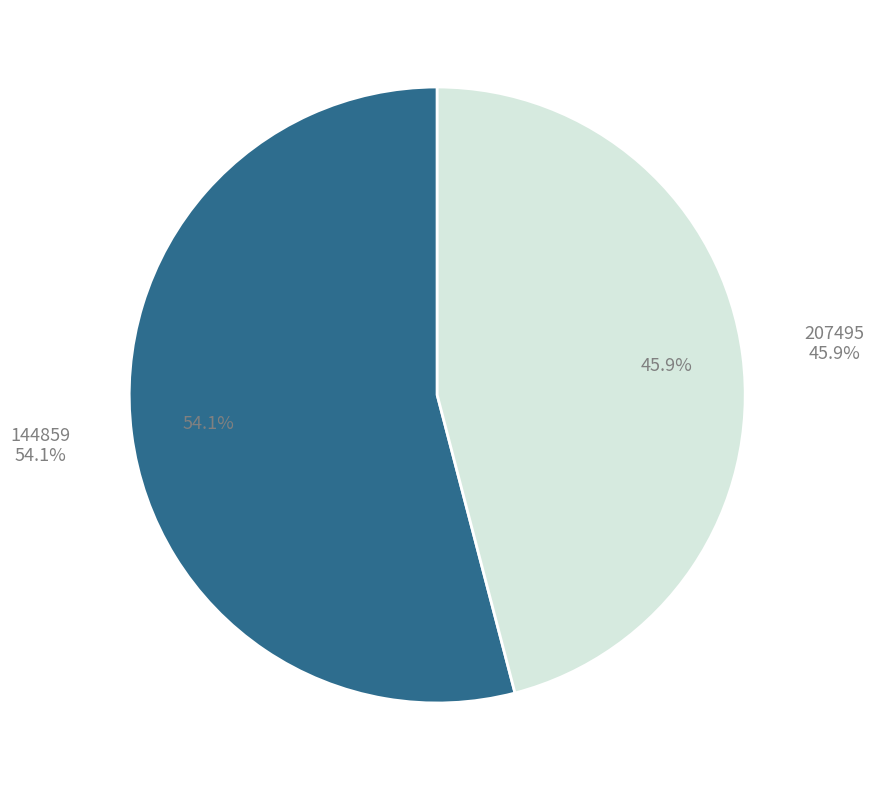

Which has a higher value, 144859 or 207495?

144859